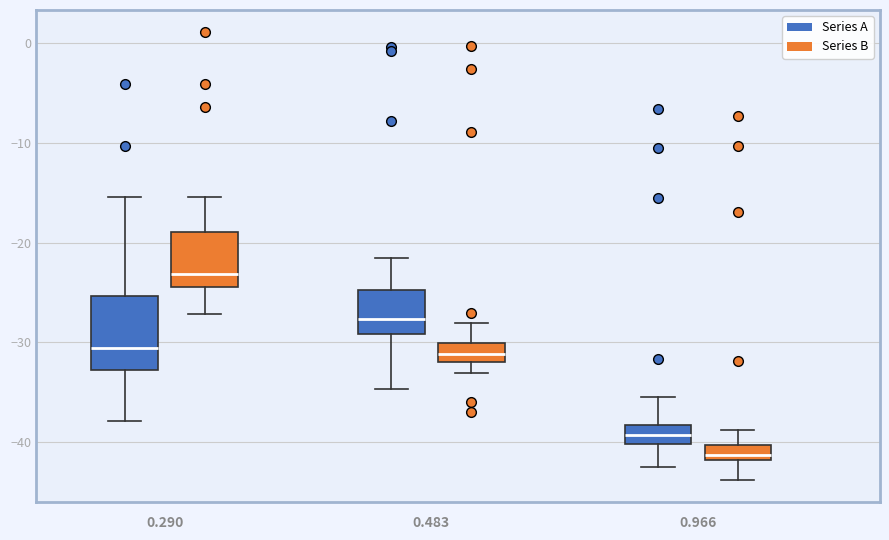

Which box is the tallest, from its lower edge to its upper edge?

0.290 (Series A)